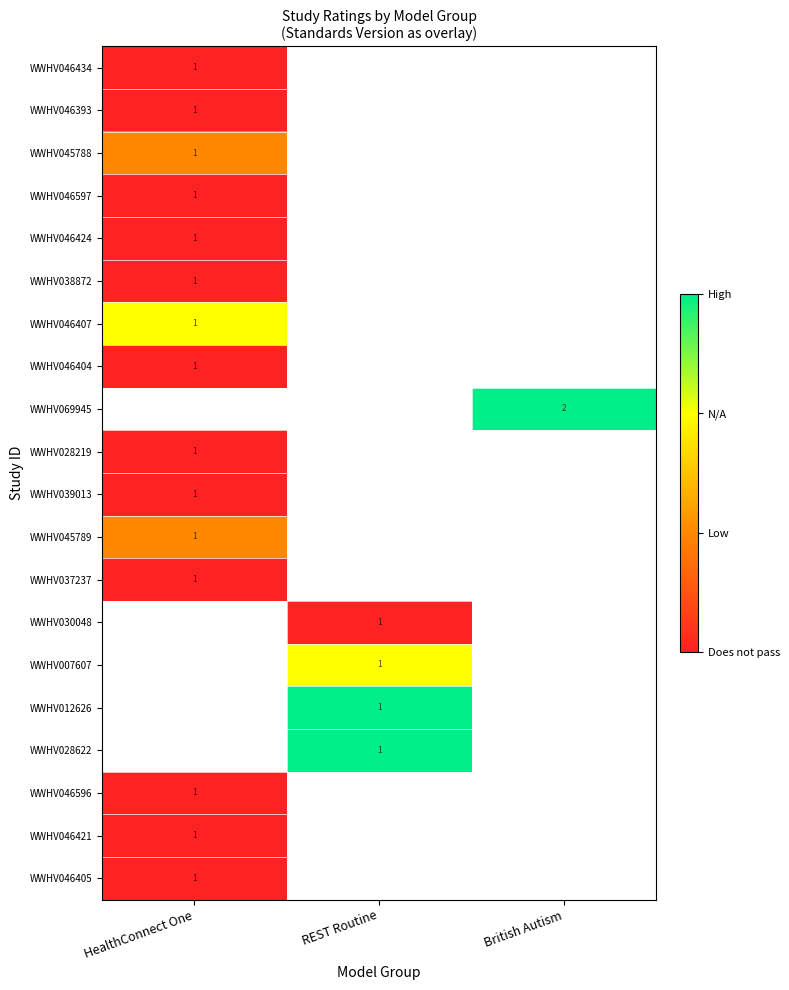

The value of WWHV046407 at HealthConnect One is 2. True or false?

False